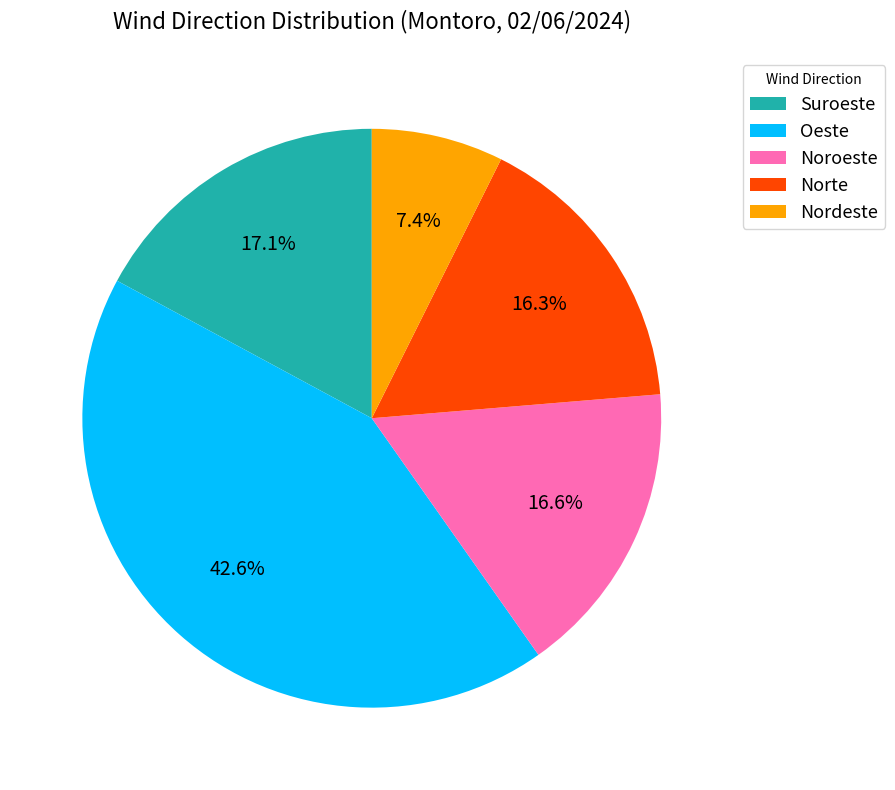

To the nearest percent, what is the combined percentage of Oeste and Nordeste?

50%